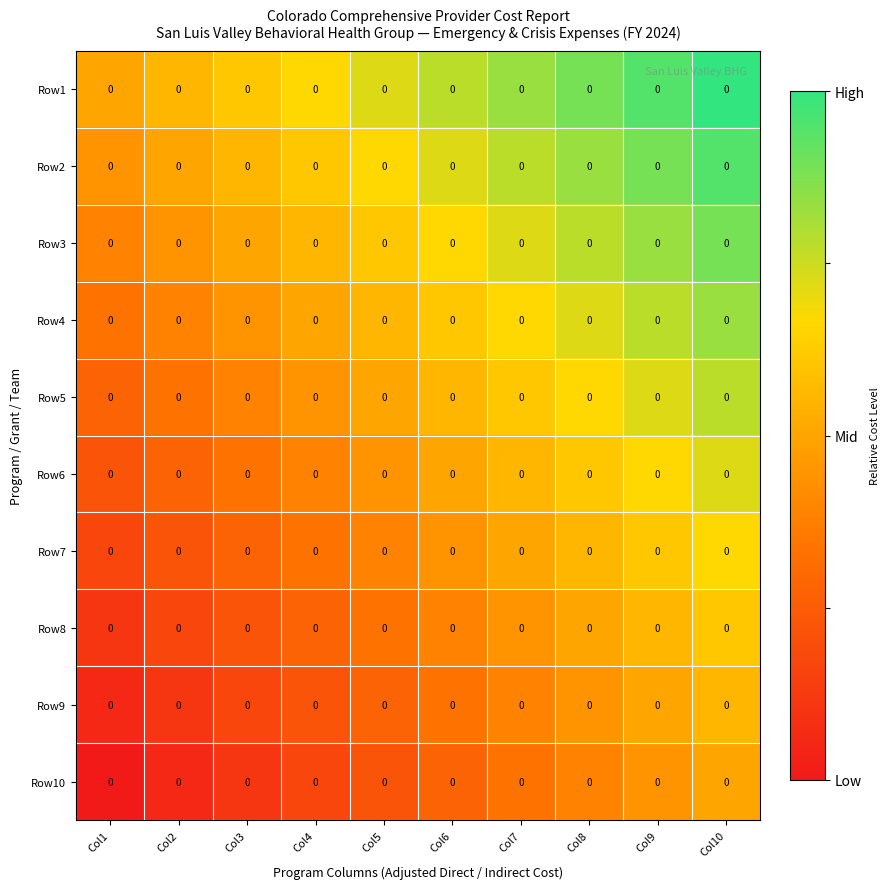

Reading right to left, what are all the values shown in this chart?

Row1: Col10=0.0	Col9=0.0	Col8=0.0	Col7=0.0	Col6=0.0	Col5=0.0	Col4=0.0	Col3=0.0	Col2=0.0	Col1=0.0
Row2: Col10=0.0	Col9=0.0	Col8=0.0	Col7=0.0	Col6=0.0	Col5=0.0	Col4=0.0	Col3=0.0	Col2=0.0	Col1=0.0
Row3: Col10=0.0	Col9=0.0	Col8=0.0	Col7=0.0	Col6=0.0	Col5=0.0	Col4=0.0	Col3=0.0	Col2=0.0	Col1=0.0
Row4: Col10=0.0	Col9=0.0	Col8=0.0	Col7=0.0	Col6=0.0	Col5=0.0	Col4=0.0	Col3=0.0	Col2=0.0	Col1=0.0
Row5: Col10=0.0	Col9=0.0	Col8=0.0	Col7=0.0	Col6=0.0	Col5=0.0	Col4=0.0	Col3=0.0	Col2=0.0	Col1=0.0
Row6: Col10=0.0	Col9=0.0	Col8=0.0	Col7=0.0	Col6=0.0	Col5=0.0	Col4=0.0	Col3=0.0	Col2=0.0	Col1=0.0
Row7: Col10=0.0	Col9=0.0	Col8=0.0	Col7=0.0	Col6=0.0	Col5=0.0	Col4=0.0	Col3=0.0	Col2=0.0	Col1=0.0
Row8: Col10=0.0	Col9=0.0	Col8=0.0	Col7=0.0	Col6=0.0	Col5=0.0	Col4=0.0	Col3=0.0	Col2=0.0	Col1=0.0
Row9: Col10=0.0	Col9=0.0	Col8=0.0	Col7=0.0	Col6=0.0	Col5=0.0	Col4=0.0	Col3=0.0	Col2=0.0	Col1=0.0
Row10: Col10=0.0	Col9=0.0	Col8=0.0	Col7=0.0	Col6=0.0	Col5=0.0	Col4=0.0	Col3=0.0	Col2=0.0	Col1=0.0